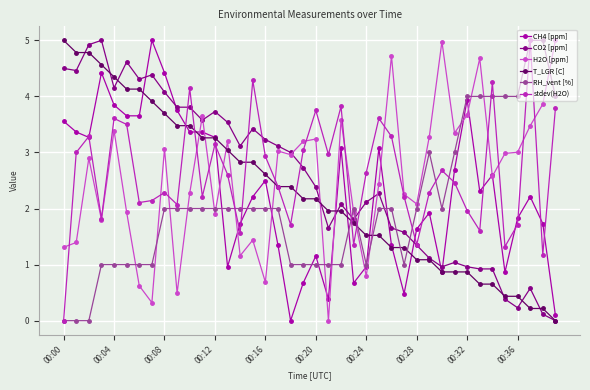

What is the value of the T_LGR [C] point at the 12th from the left?

3.3